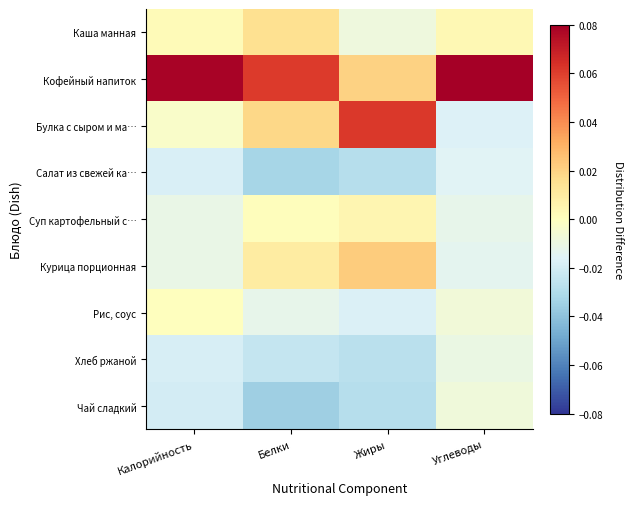

Reading left to right, what are all the values shown in this chart?

Каша манная: Калорийность=0.0	Белки=0.0	Жиры=-0.0	Углеводы=0.0
Кофейный напиток: Калорийность=0.1	Белки=0.1	Жиры=0.0	Углеводы=0.1
Булка с сыром и ма…: Калорийность=-0.0	Белки=0.0	Жиры=0.1	Углеводы=-0.0
Салат из свежей ка…: Калорийность=-0.0	Белки=-0.0	Жиры=-0.0	Углеводы=-0.0
Суп картофельный с…: Калорийность=-0.0	Белки=0.0	Жиры=0.0	Углеводы=-0.0
Курица порционная: Калорийность=-0.0	Белки=0.0	Жиры=0.0	Углеводы=-0.0
Рис, соус: Калорийность=0.0	Белки=-0.0	Жиры=-0.0	Углеводы=-0.0
Хлеб ржаной: Калорийность=-0.0	Белки=-0.0	Жиры=-0.0	Углеводы=-0.0
Чай сладкий: Калорийность=-0.0	Белки=-0.0	Жиры=-0.0	Углеводы=-0.0